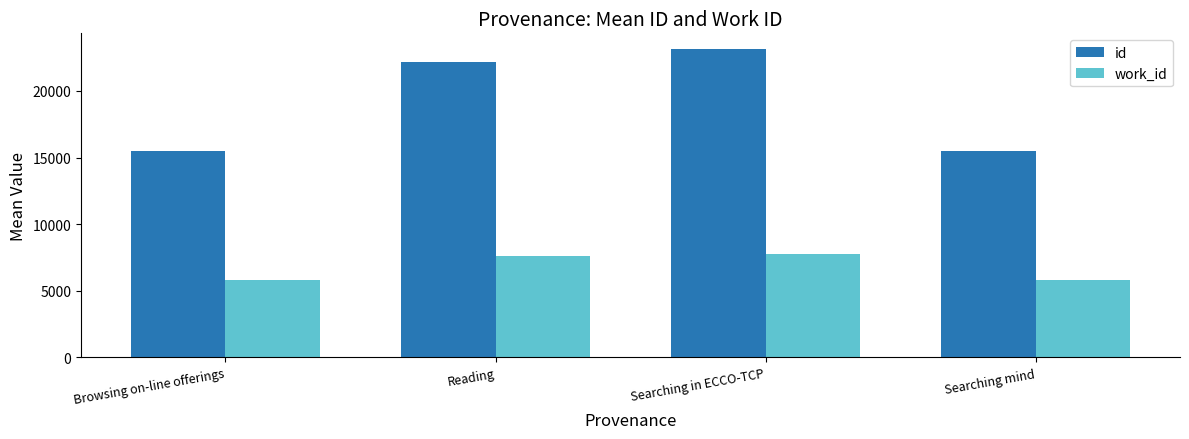

What is the spread (max minus min) of values at Searching in ECCO-TCP?

15406.0